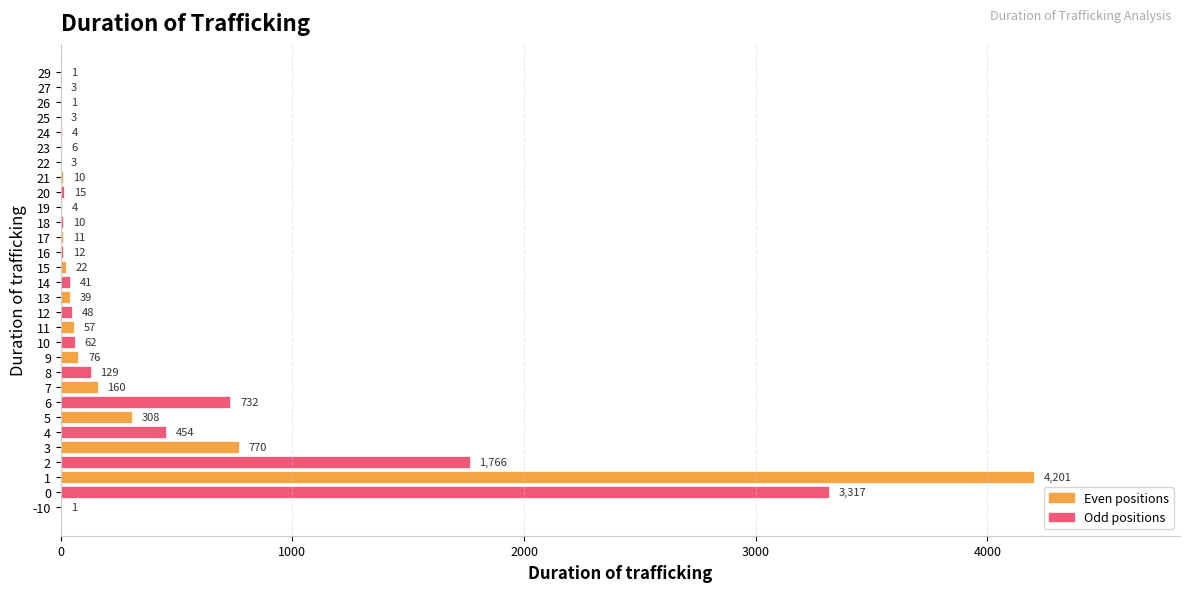

What is the sum of the values at 20 and 27?

18